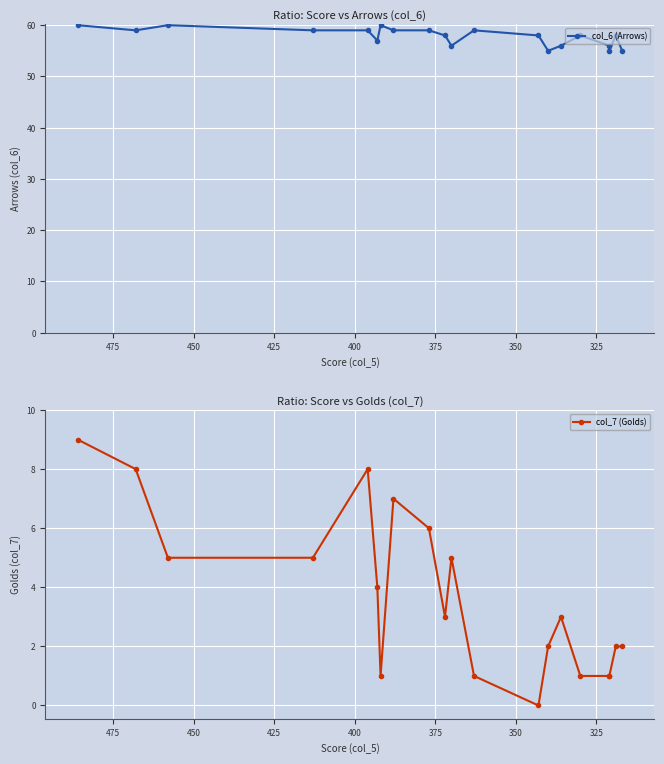

True or false: col_7 (Golds) and col_6 (Arrows) cross at least once.

False